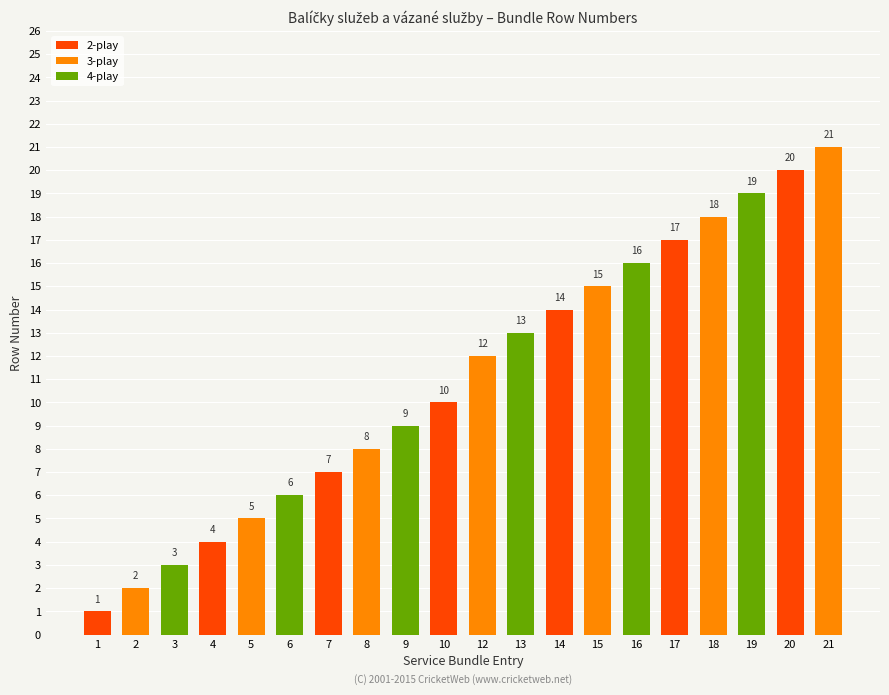

Rank the categories by value from lowest to highest.

1, 2, 3, 4, 5, 6, 7, 8, 9, 10, 12, 13, 14, 15, 16, 17, 18, 19, 20, 21